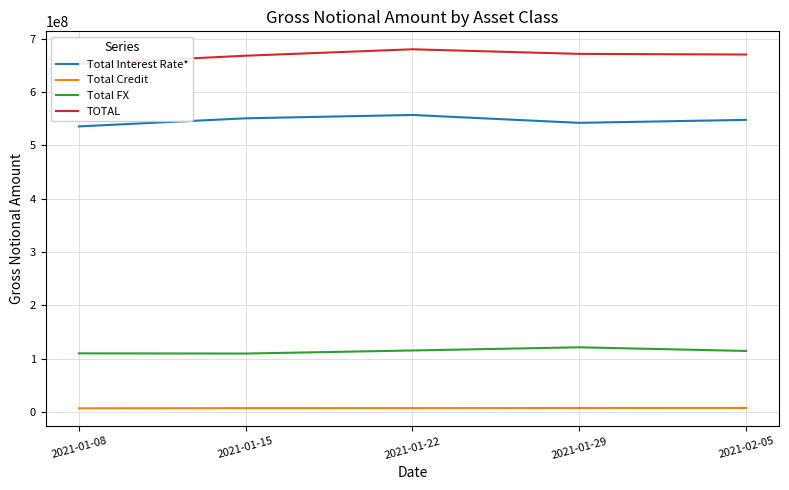

Which category has the highest value in the Total Interest Rate* series?

2021-01-22